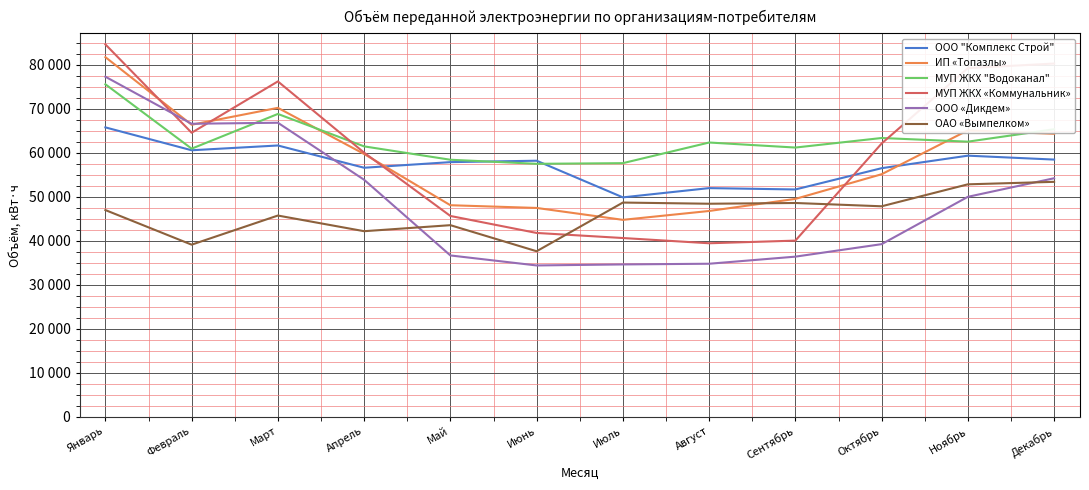

What are all the series names shown in the legend?

ООО "Комплекс Строй", ИП «Топазлы», МУП ЖКХ "Водоканал", МУП ЖКХ «Коммунальник», ООО «Дикдем», ОАО «Вымпелком»